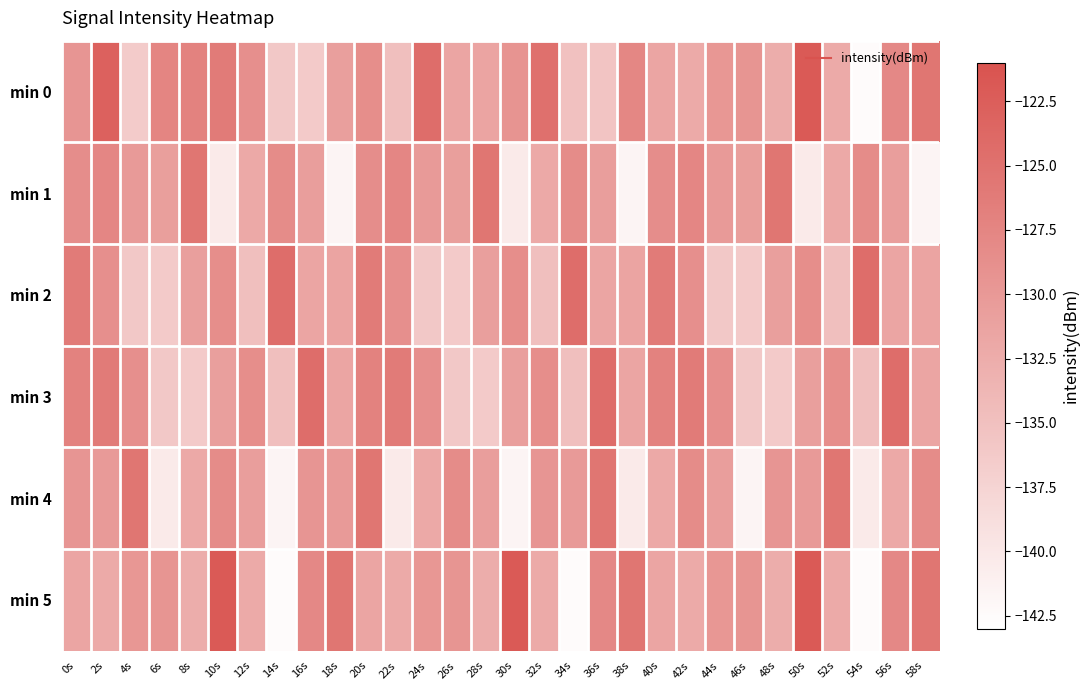

At 24s, list the series in order from largest to smallest.

min 0, min 3, min 5, min 1, min 4, min 2